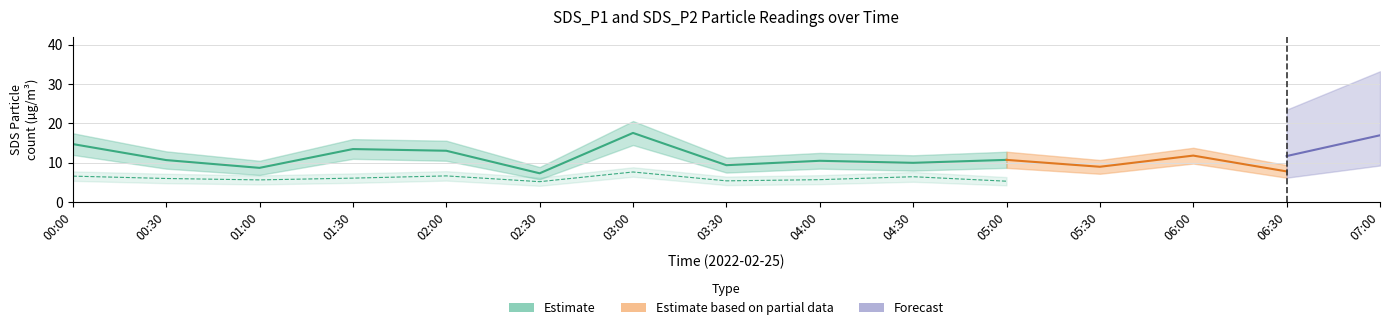

How many values in the SDS_P1 series exceed 10?

9